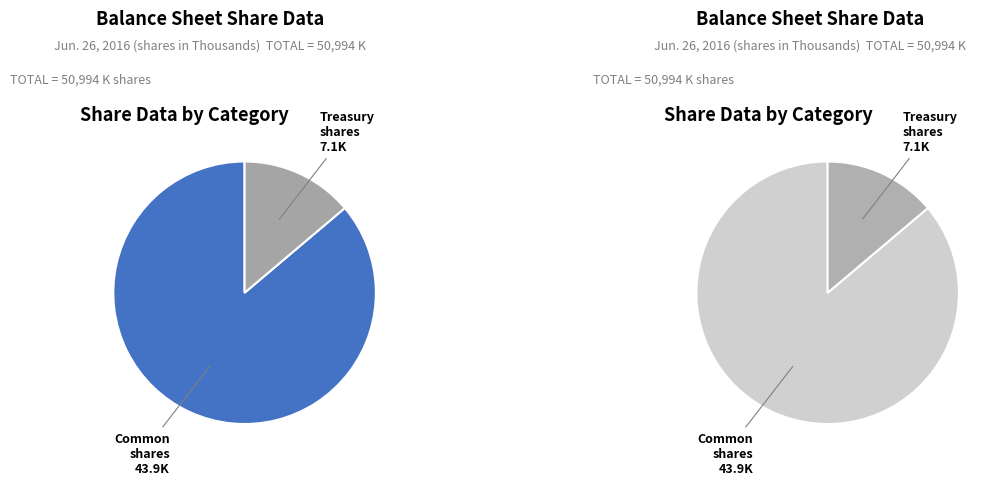

To the nearest percent, what portion does Common stock, shares issued represent?

86%